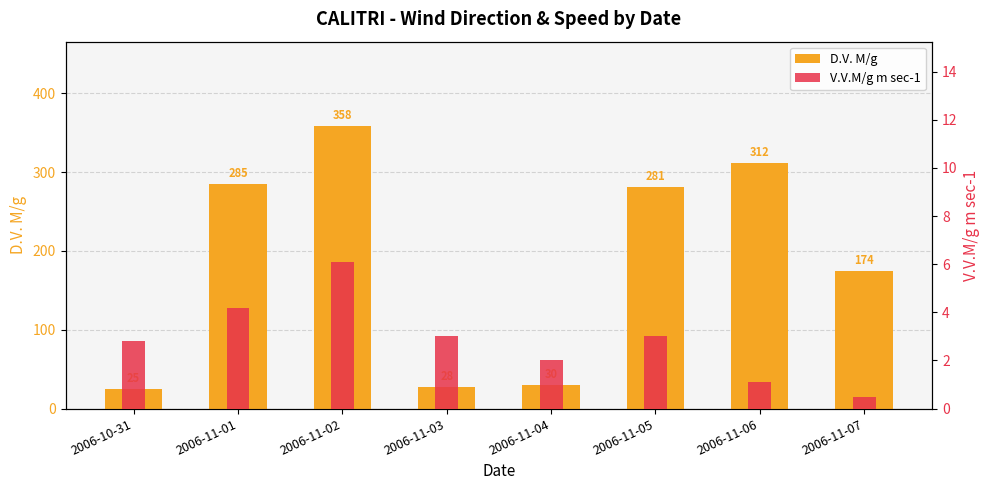

Where does the V.V.M/g m sec-1 series first go above 3?

2006-11-01